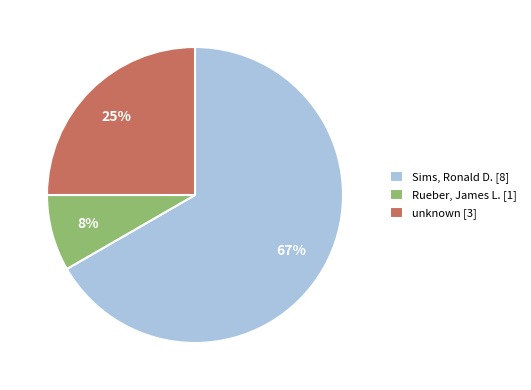

To the nearest percent, what percentage of the pie is Sims, Ronald D. [8]?

67%